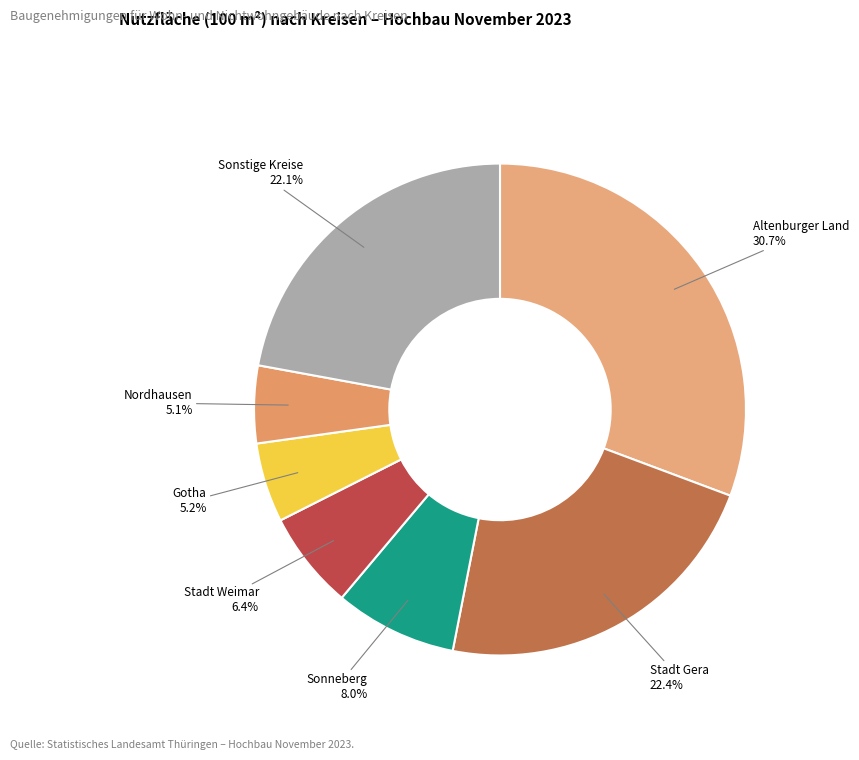

Which category has the biggest portion of the pie?

Altenburger Land